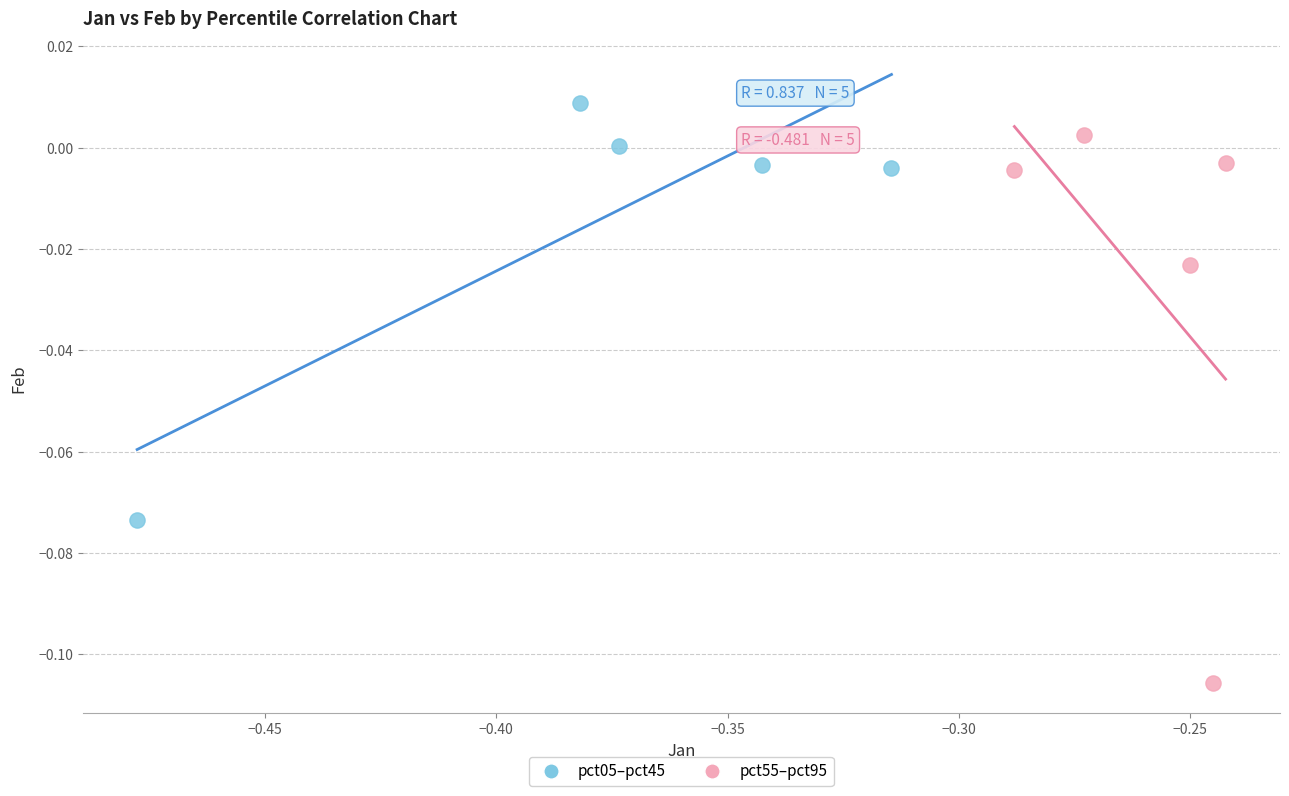

Which series has the widest spread of Y values?

pct55–pct95